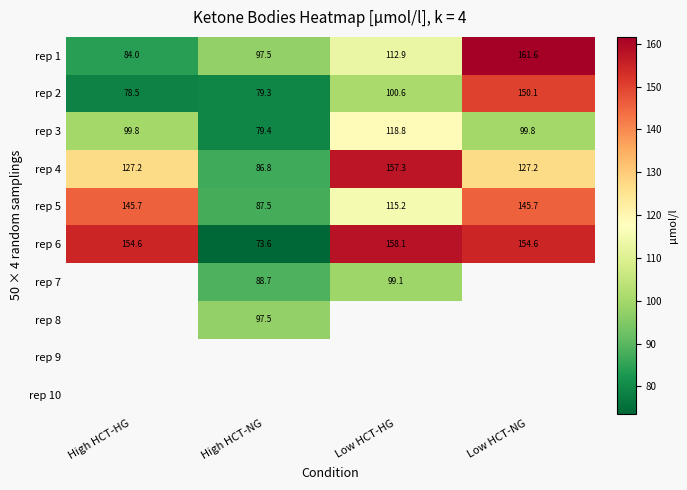

Is the value of rep 4 at Low HCT-HG greater than the value of rep 7 at High HCT-NG?

Yes